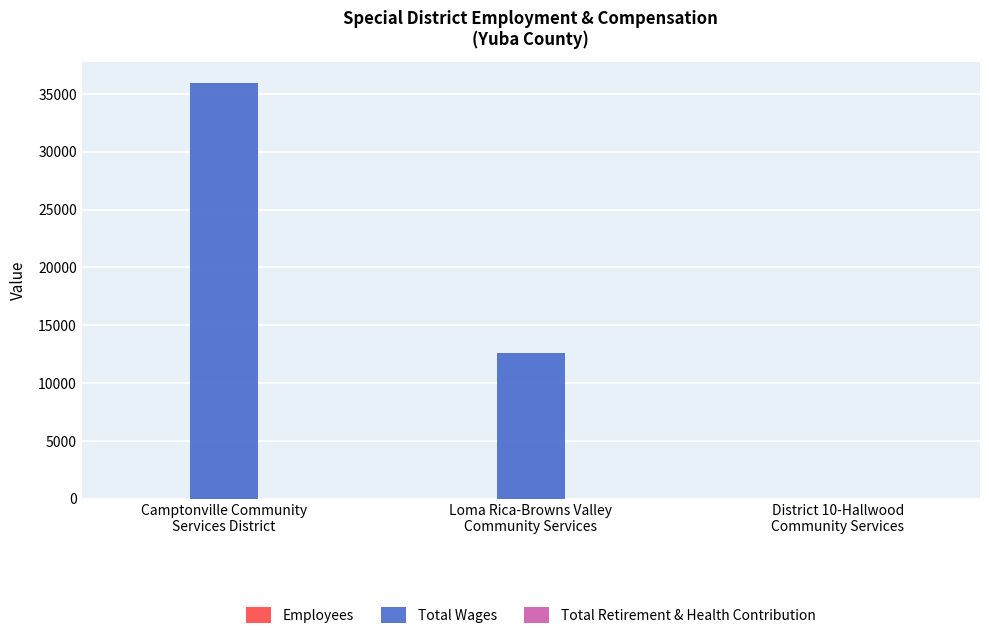

Does the chart contain stacked bars?

No